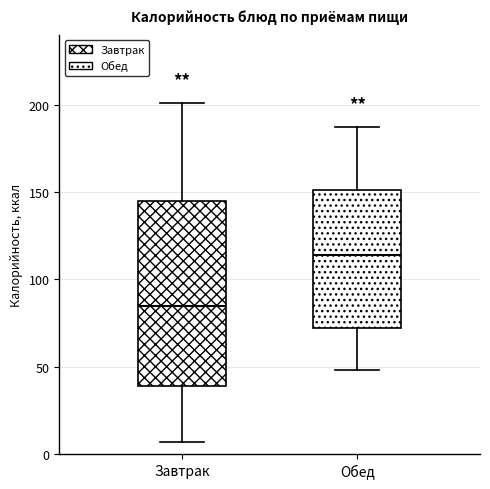

Where is the lower edge of the box for Завтрак on the y-axis? The values are not printed on the chart, so give them approximately, as read against the axis.

40